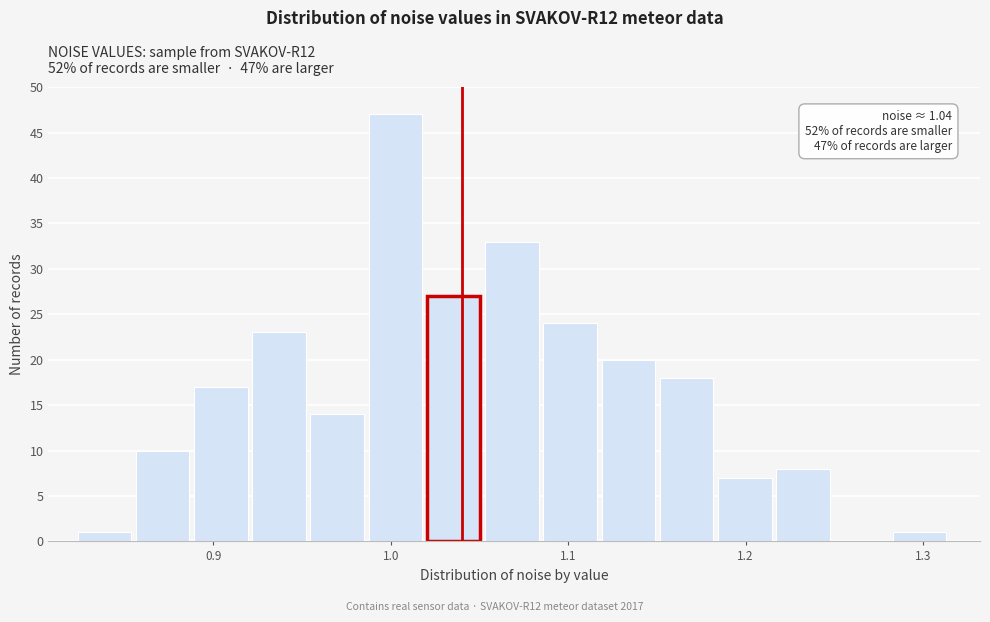

Around what value on the x-axis is the tallest bar? Give the approximate position of its centre, as read against the axis.

1.00